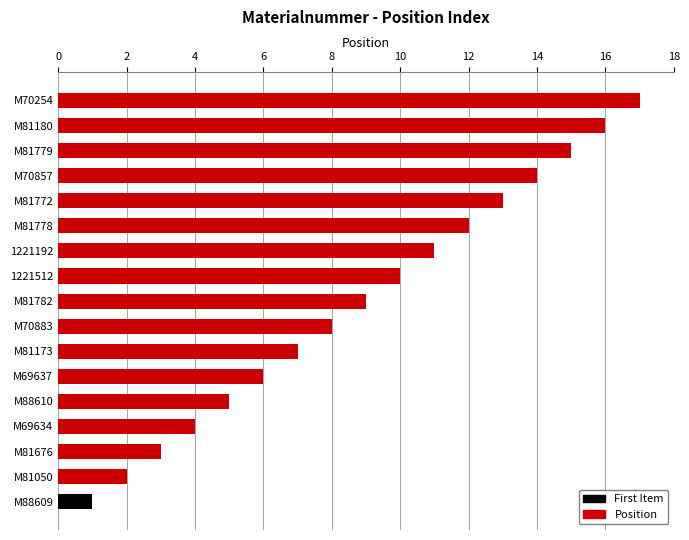

How many values are below 9?

8